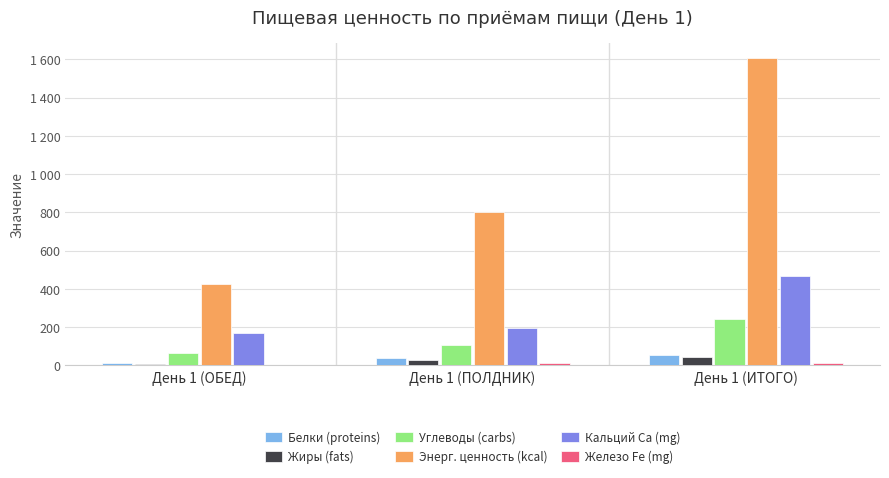

Are the bars grouped side by side (vs. stacked)?

Yes